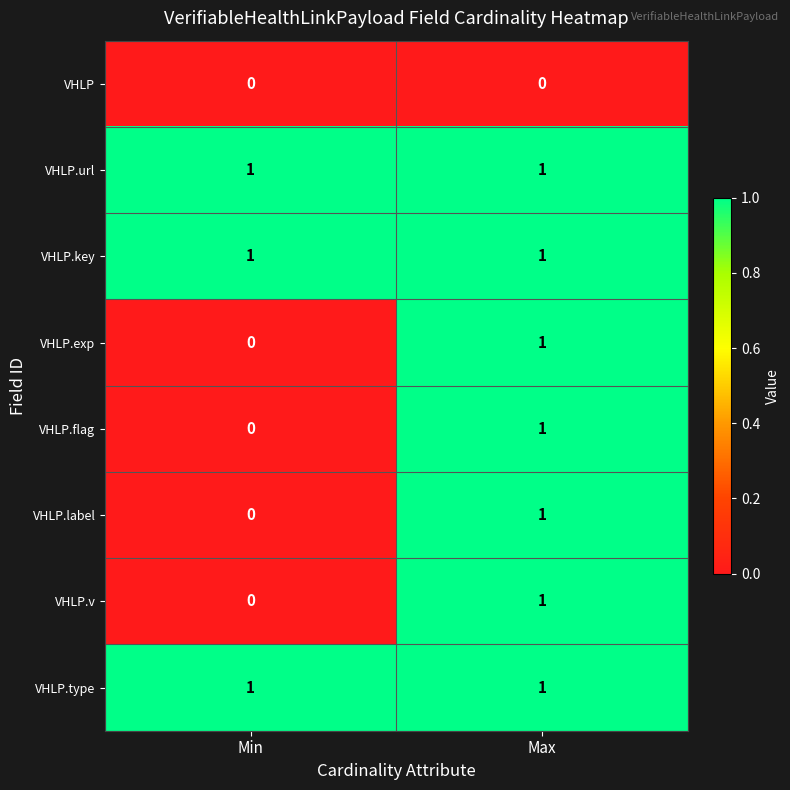

At which category is the sum across all series the highest?

Max